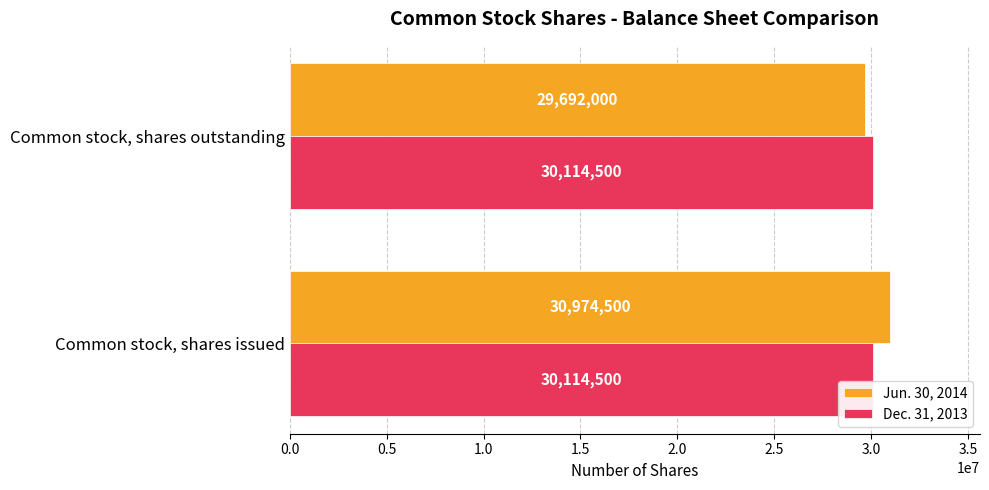

List the series in order of their overall mean, lowest first.

Dec. 31, 2013, Jun. 30, 2014